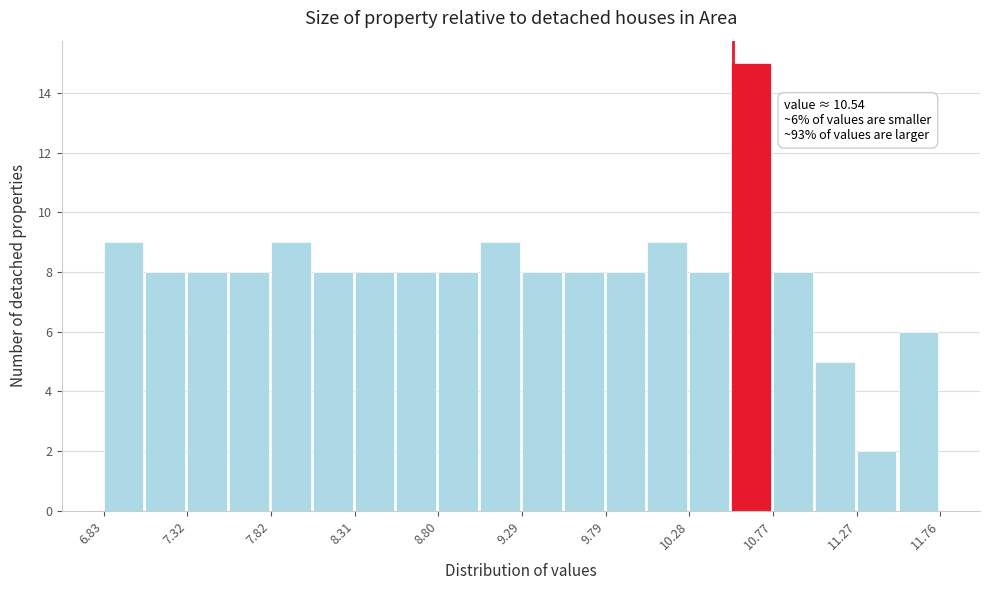

Which range on the x-axis has the tallest bar?

10.55 to 10.75